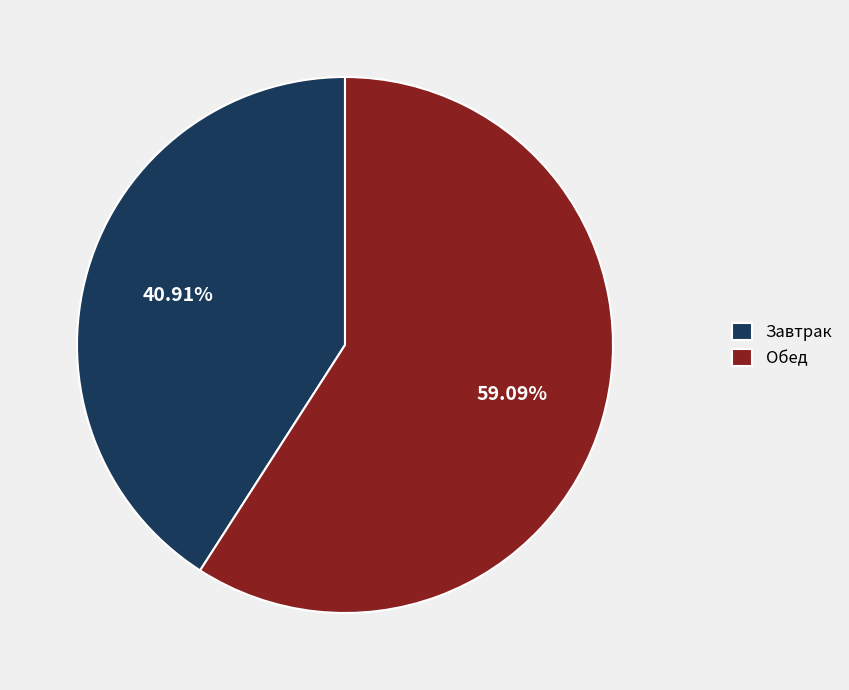

Between Завтрак and Обед, which is larger?

Обед